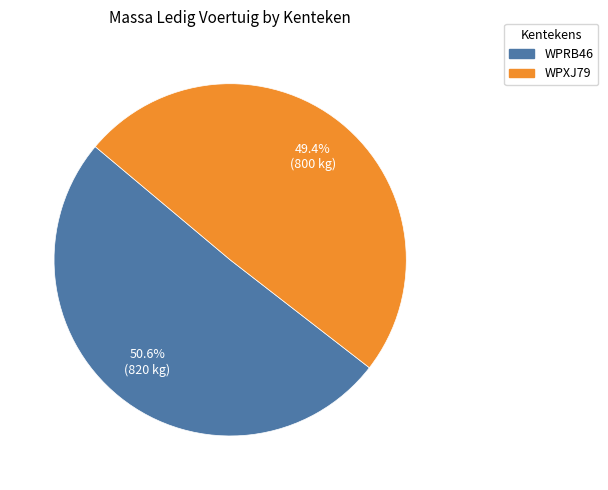

Which category has the smallest portion of the pie?

WPXJ79